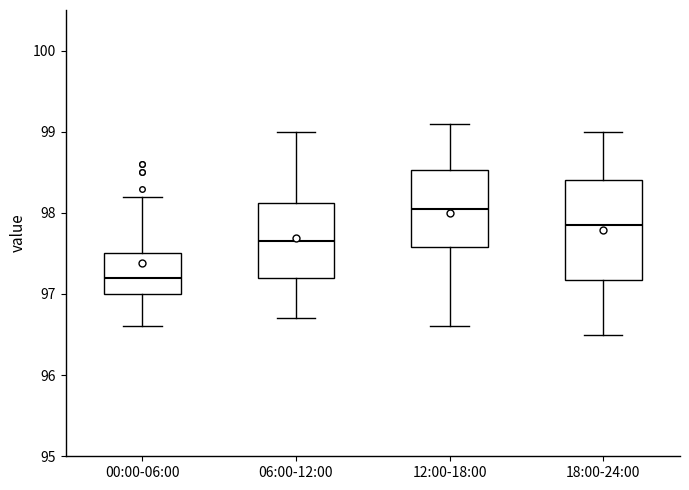

Reading left to right, transcribe this box plot: for each box, give where its median line is, the range the box spans, and where its two whiskers end, as read against the y-axis. The values are not printed on the chart, so give them approximately, as read against the axis.

00:00-06:00: median 97.2, box 97.0 to 97.5, whiskers 96.6 to 98.2
06:00-12:00: median 97.7, box 97.2 to 98.1, whiskers 96.7 to 99.0
12:00-18:00: median 98.1, box 97.6 to 98.5, whiskers 96.6 to 99.1
18:00-24:00: median 97.9, box 97.2 to 98.4, whiskers 96.5 to 99.0